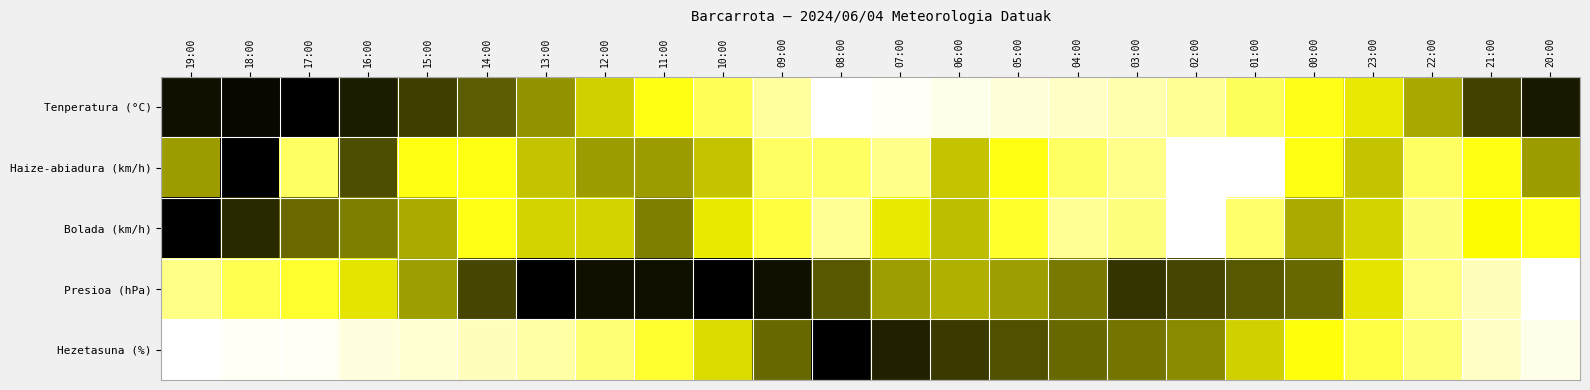

What is the difference between the highest and lowest values at 19:00?

1.0